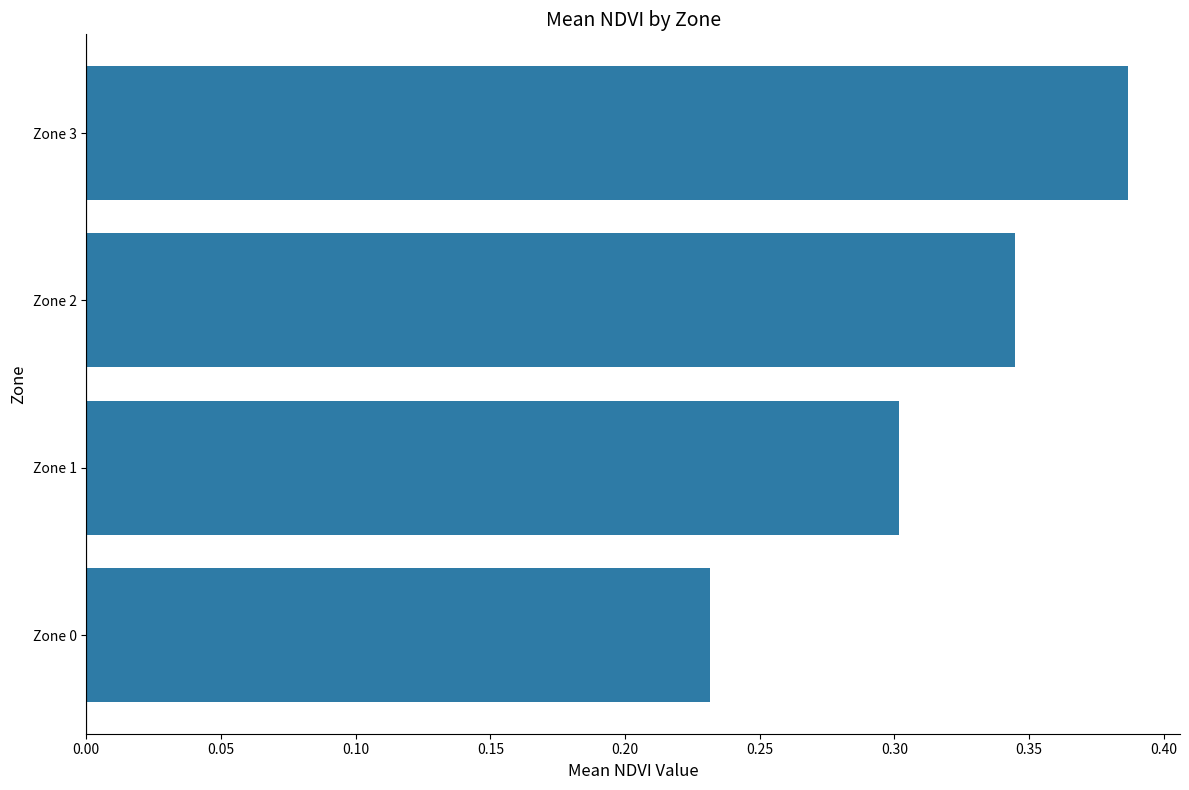

True or false: the data shows 0.1 at Zone 0.

False